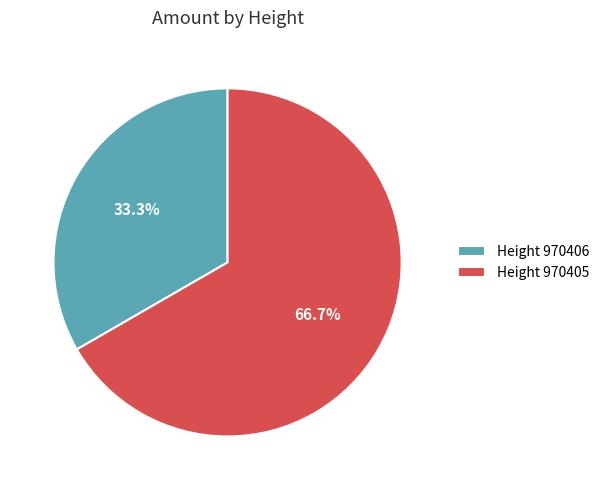

Rank the categories by value from highest to lowest.

Height 970405, Height 970406